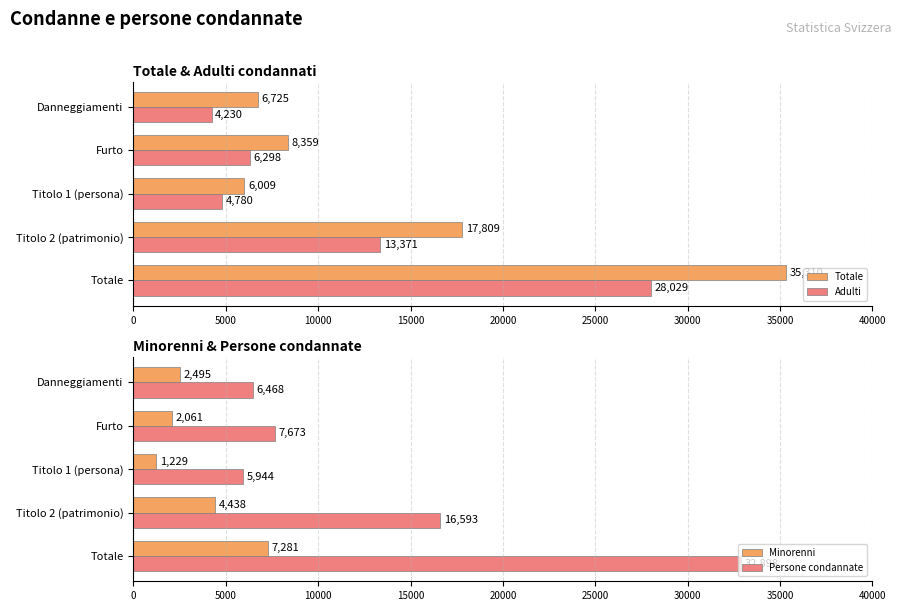

What is the sum of all Adulti values?

56708